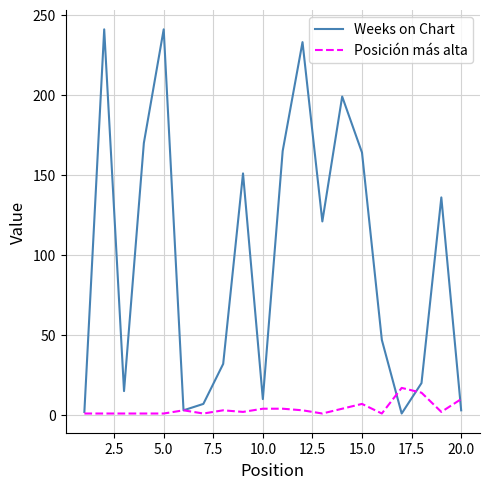

How many values in the Weeks on Chart series are below 121?

10